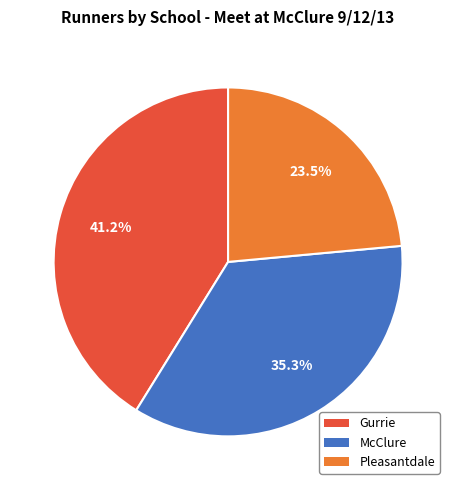

Is it true that McClure is 35% of the pie?

True